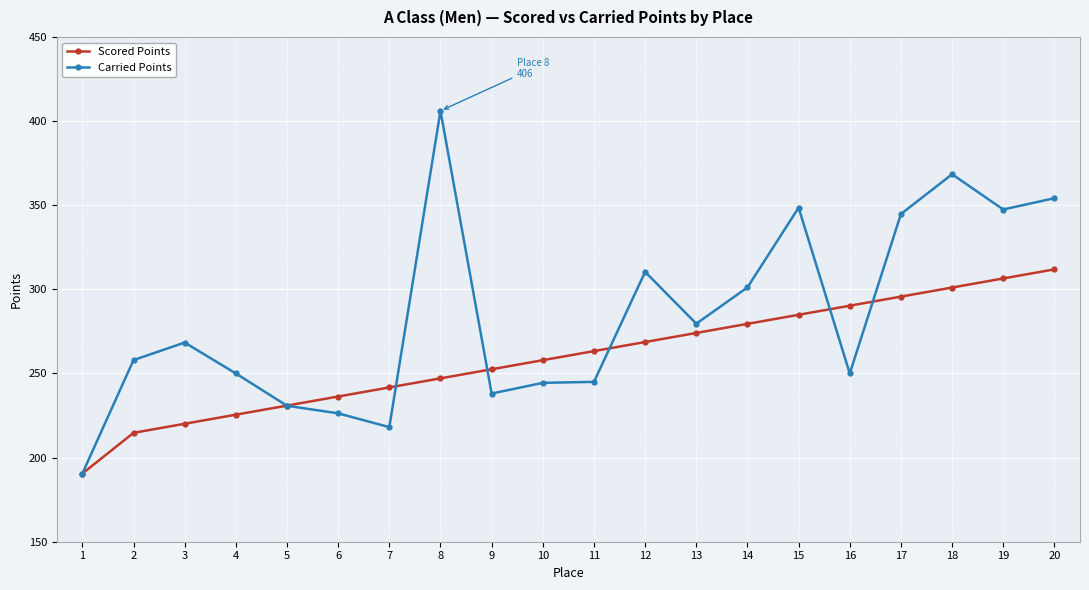

True or false: Carried Points has a value of 344.8 at 17.

True